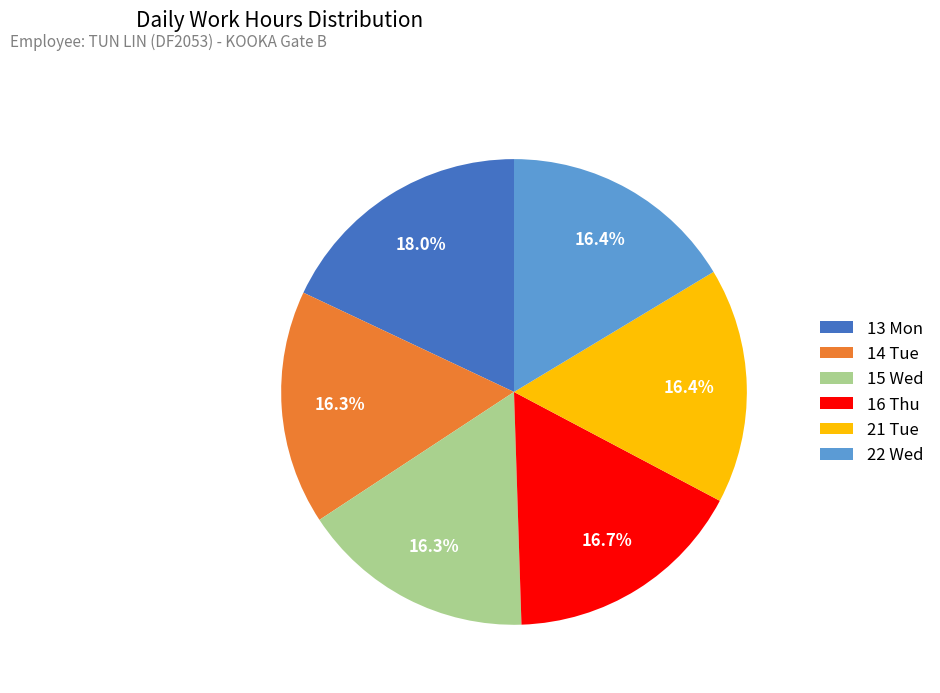

What is the largest slice in the pie chart?

13 Mon